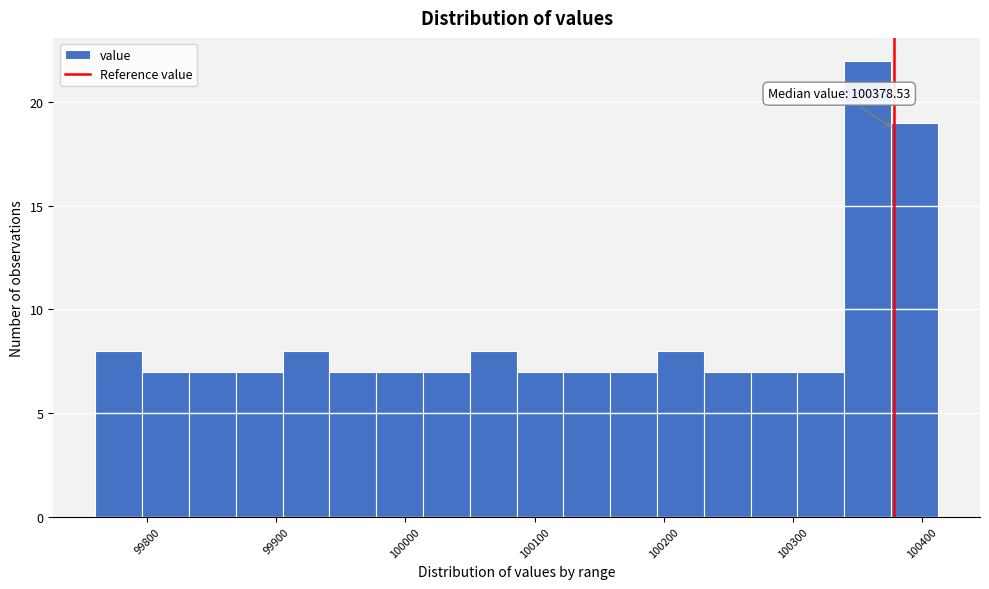

Read against the x-axis, roughly where is the centre of the tallest bar?

100360